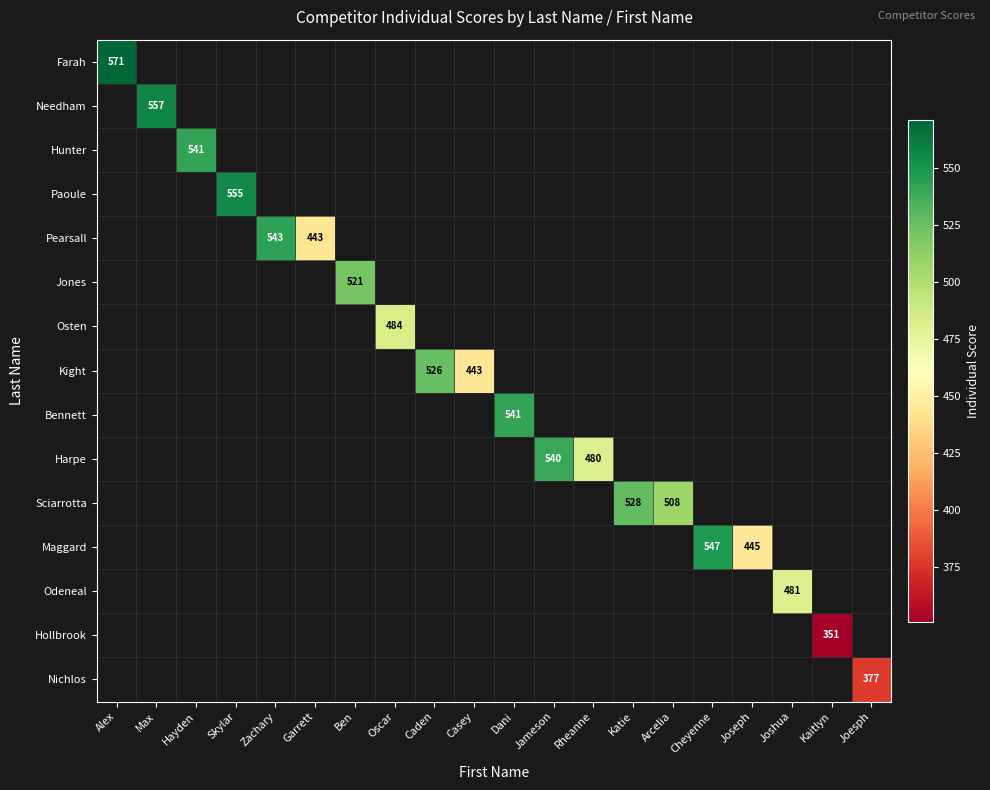

Is the value of Maggard at Cheyenne greater than the value of Nichlos at Cheyenne?

No